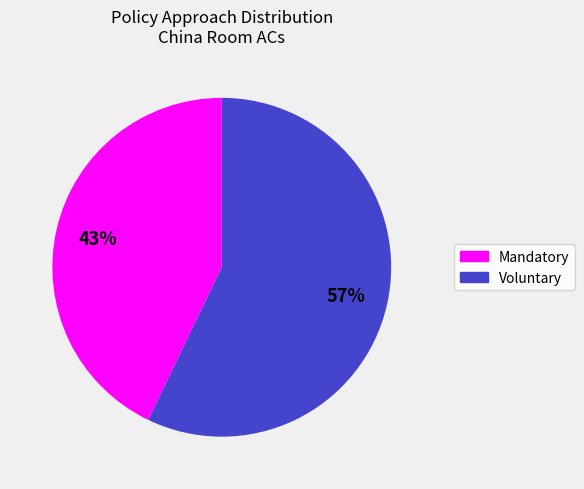

To the nearest percent, what is the average slice percentage?

50%